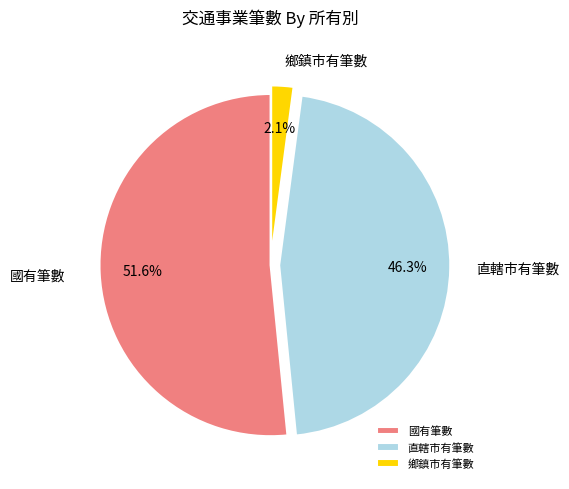

What is the smallest slice in the pie chart?

鄉鎮市有筆數